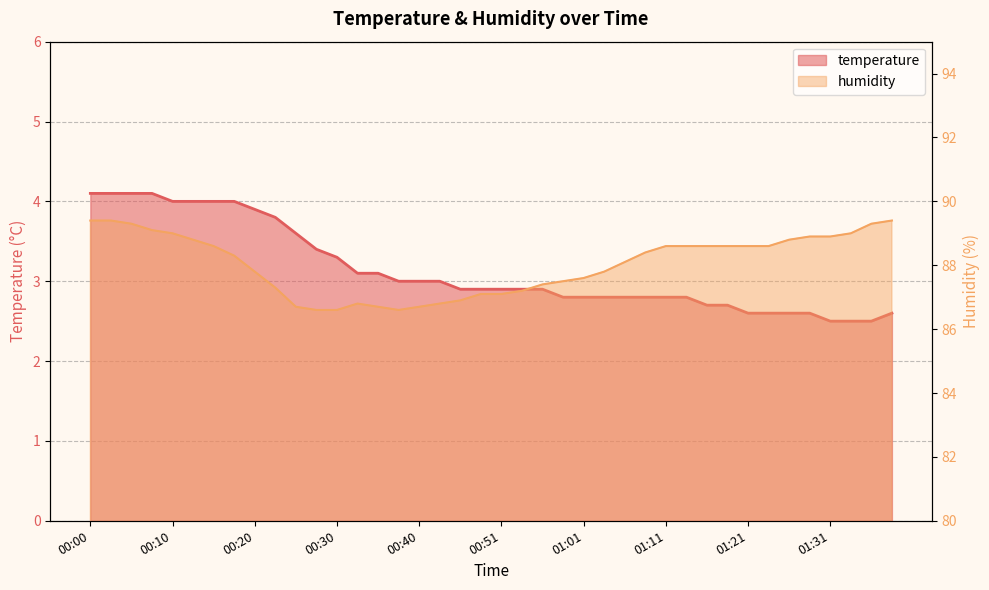

Is the value of temperature at 00:28 greater than the value of humidity at 00:25?

No